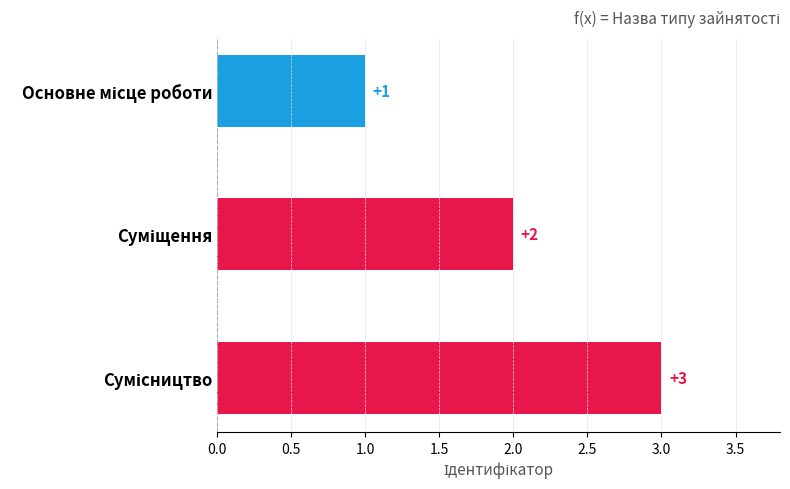

What is the value of the 1st bar from the top?

1